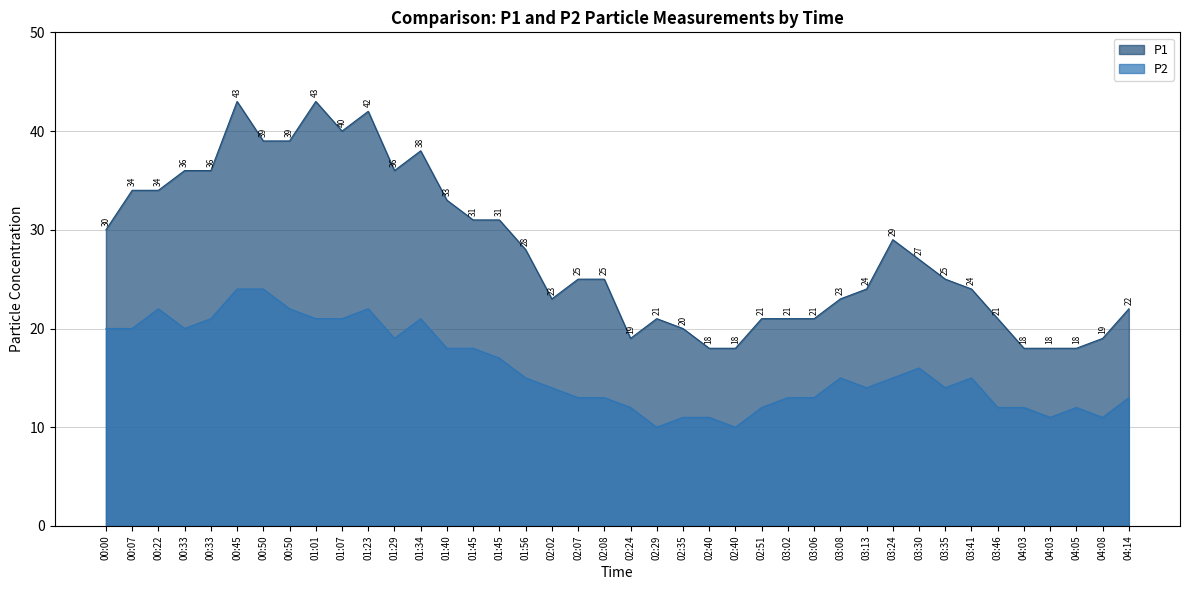

Between 00:50 and 03:35, which is larger?

00:50